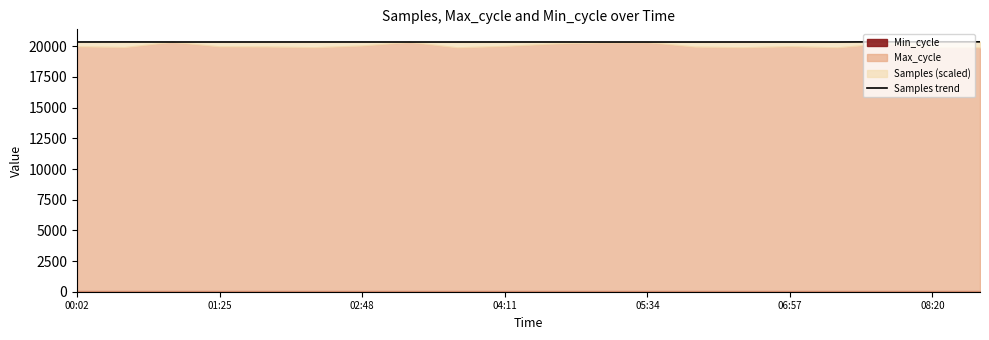

What is the average value?

20351.5